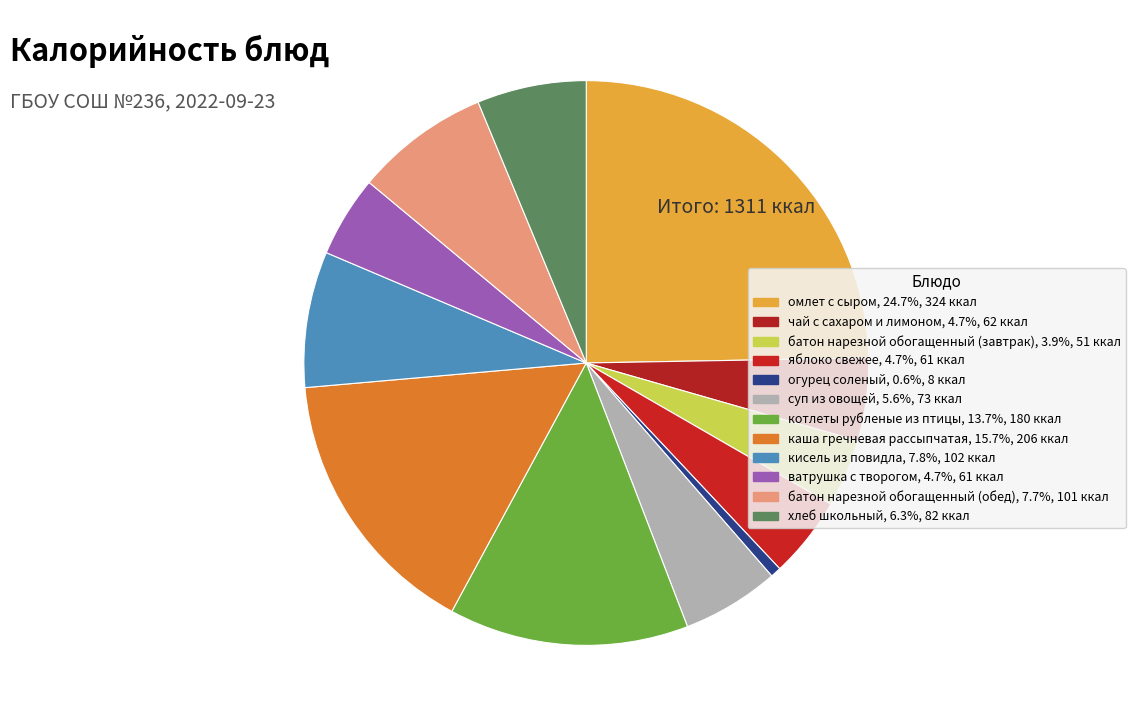

Is there a majority slice in this chart?

No